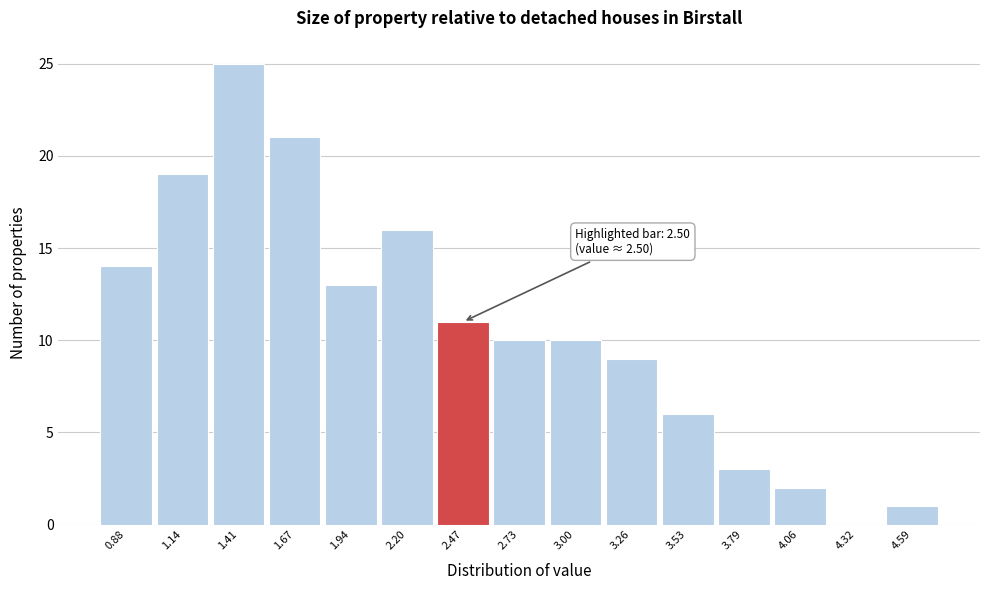

Reading left to right, list all the values displayed in this chart.

0.88=14	1.14=19	1.41=25	1.67=21	1.94=13	2.20=16	2.47=11	2.73=10	3.00=10	3.26=9	3.53=6	3.79=3	4.06=2	4.32=0	4.59=1